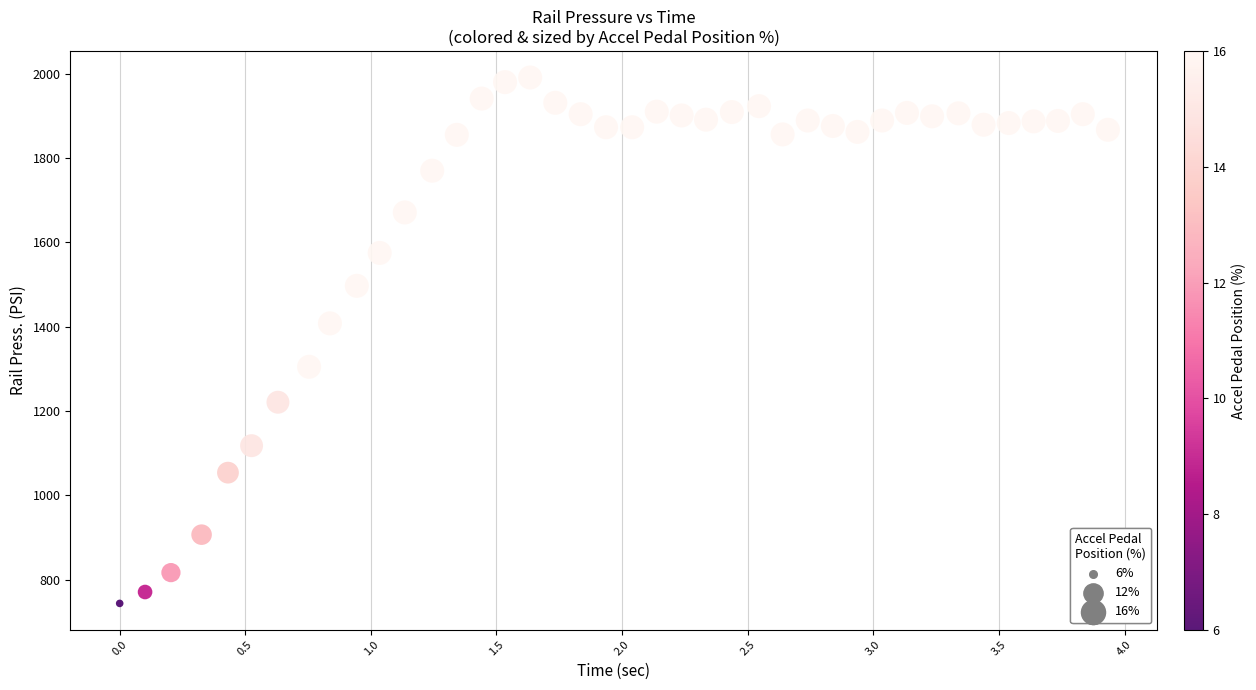

What Y value in the scatter plot is closest to 1367?

1408